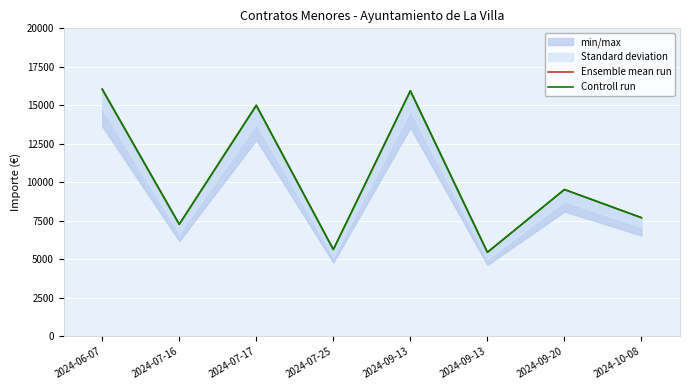

Is the value of Controll run at 2024-09-13 greater than the value of Ensemble mean run at 2024-10-08?

Yes